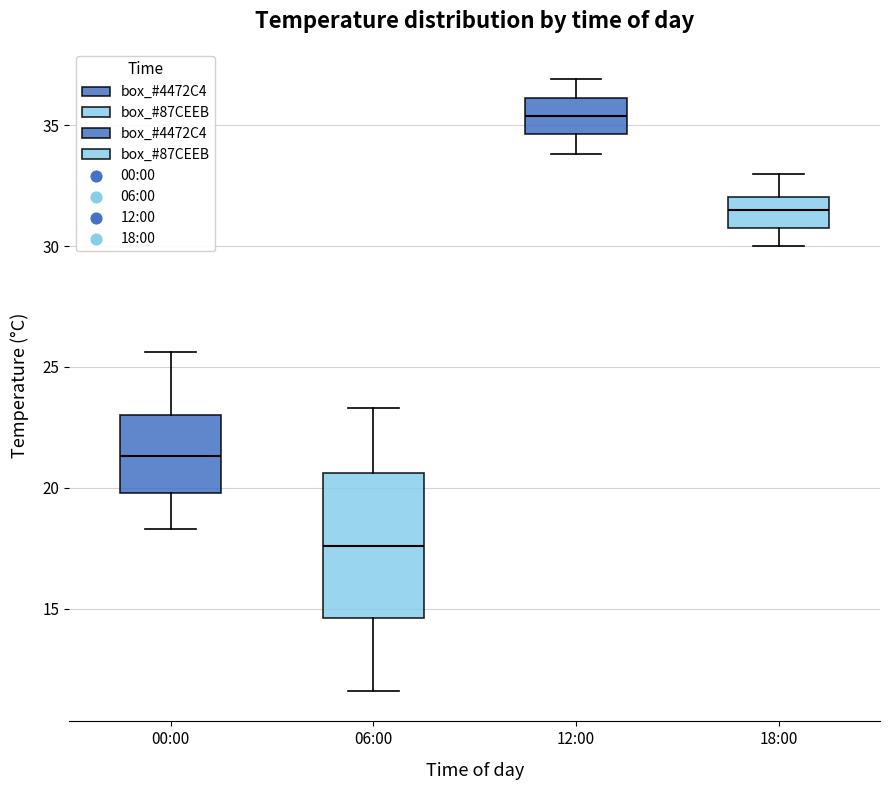

Which box's median line is the highest?

12:00